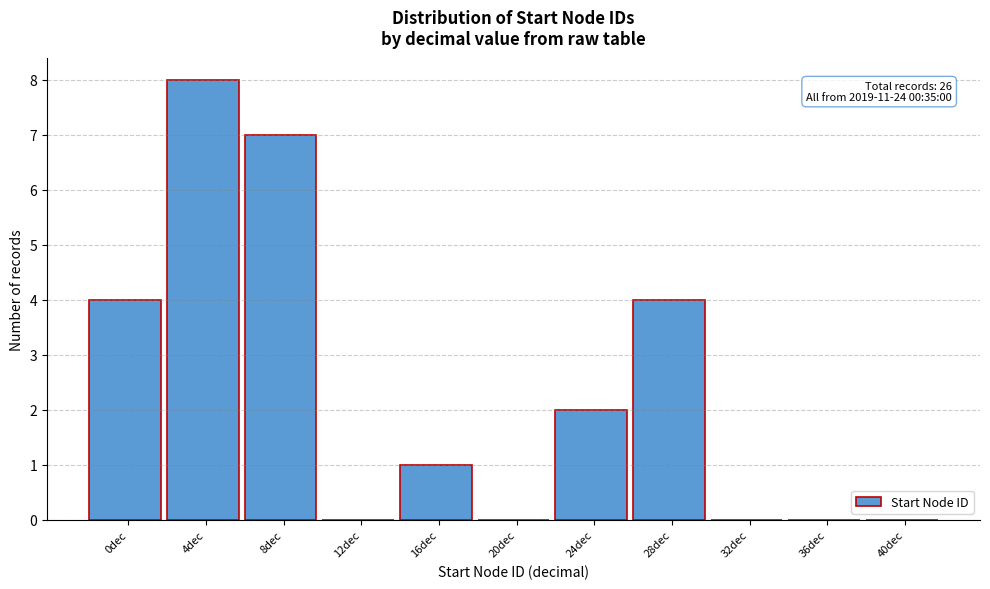

Reading left to right, list all the values displayed in this chart.

0dec=4	4dec=8	8dec=7	12dec=0	16dec=1	20dec=0	24dec=2	28dec=4	32dec=0	36dec=0	40dec=0